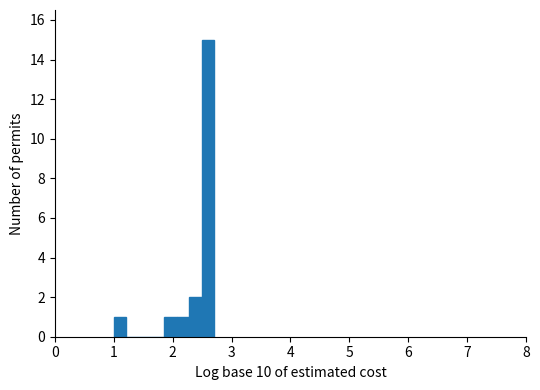

Read against the x-axis, roughly where is the centre of the tallest bar?

2.6